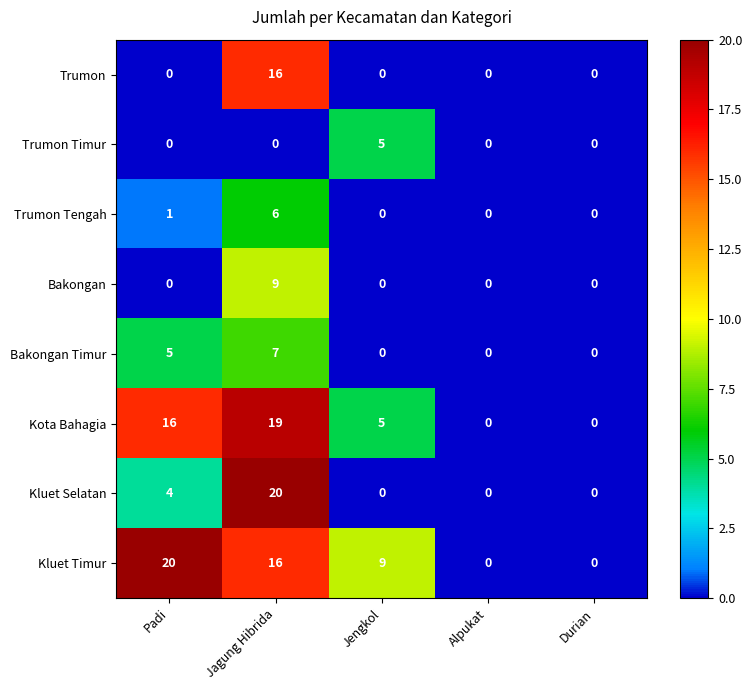

How many values in Kluet Selatan are above zero?

2